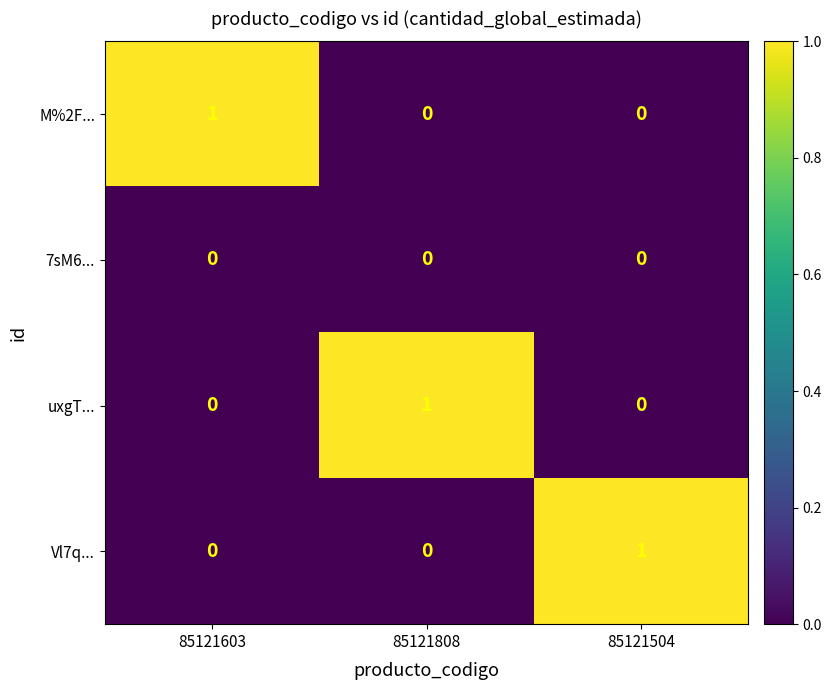

At how many categories does at least one series exceed 0?

3